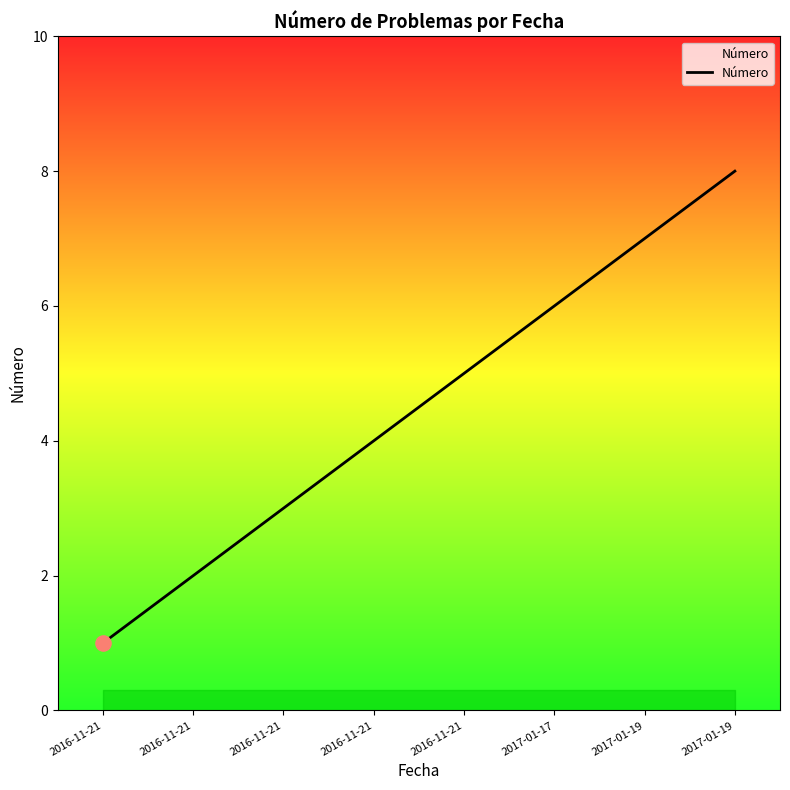

Which has a higher value, 2017-01-17 or 2017-01-19?

2017-01-19